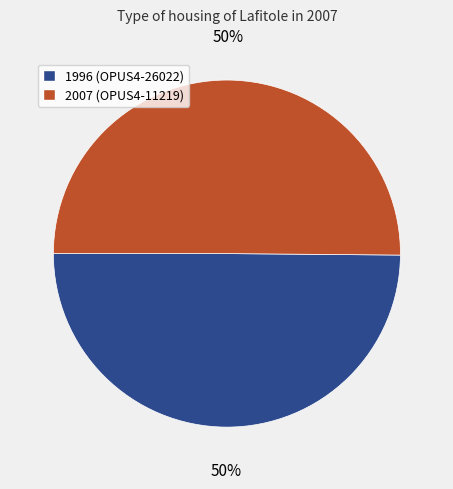

To the nearest percent, what is the average slice percentage?

50%